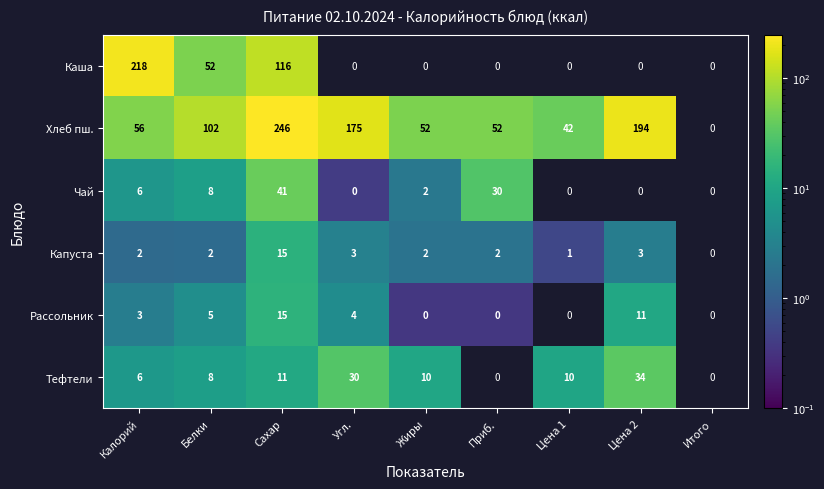

What is the average value of the Тефтели series?

12